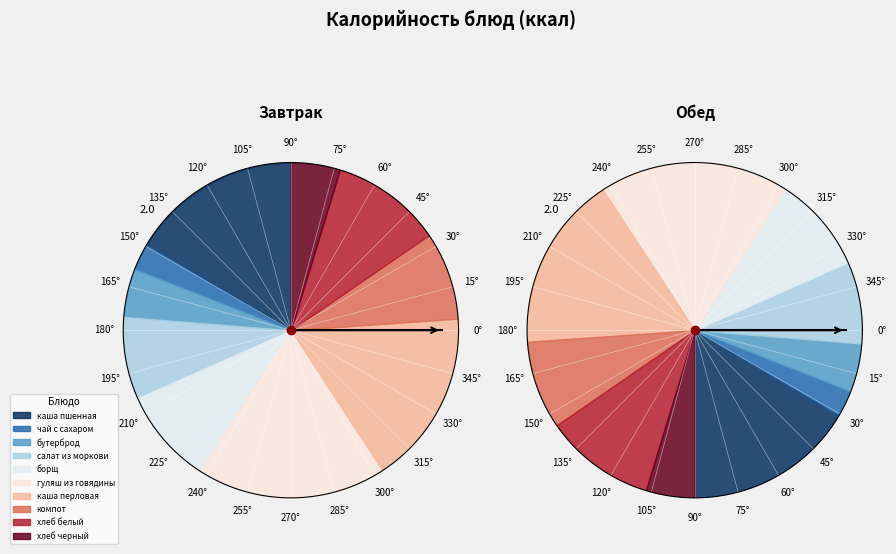

To the nearest percent, what is the average slice percentage?

10%